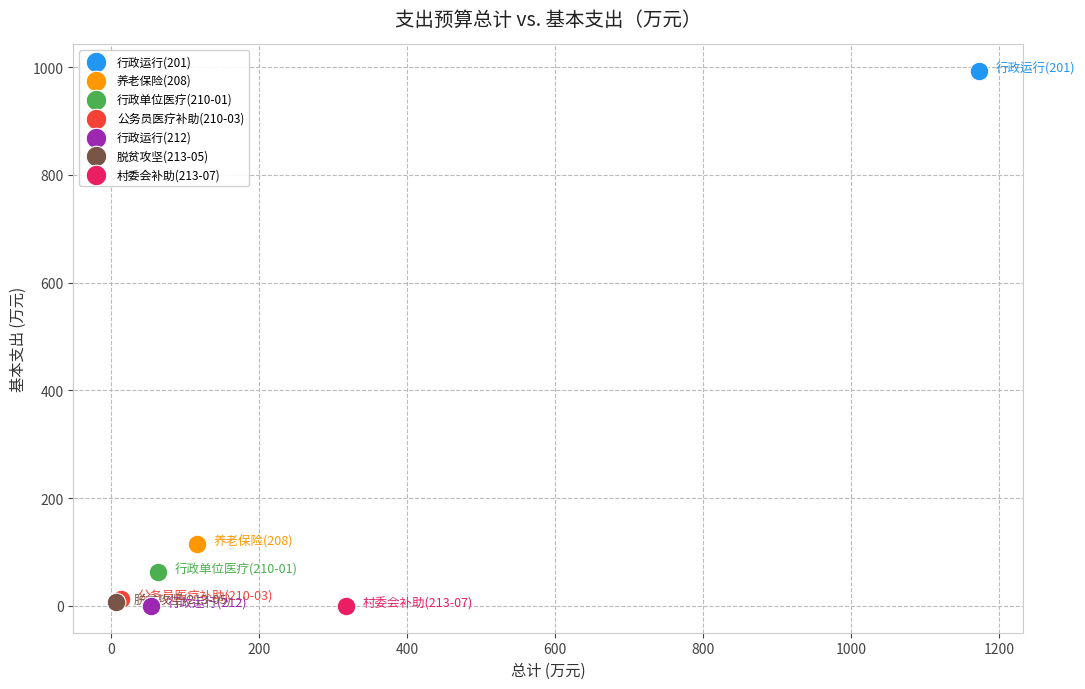

Which series contains the highest Y value?

行政运行(201)